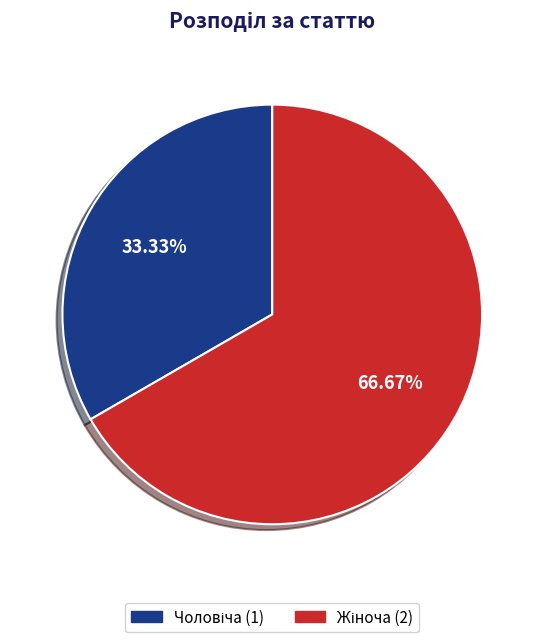

To the nearest percent, what is the difference between the largest and smallest slice percentages?

33%